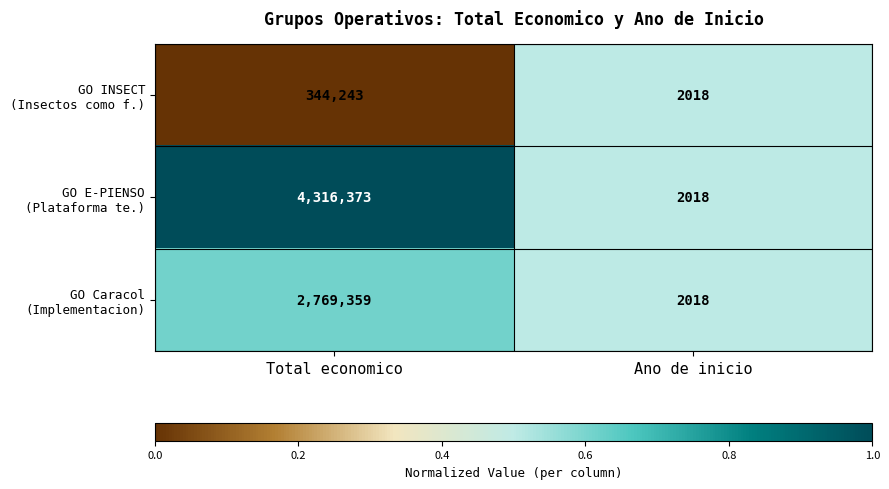

What is the total value across all series at Total economico?

7429975